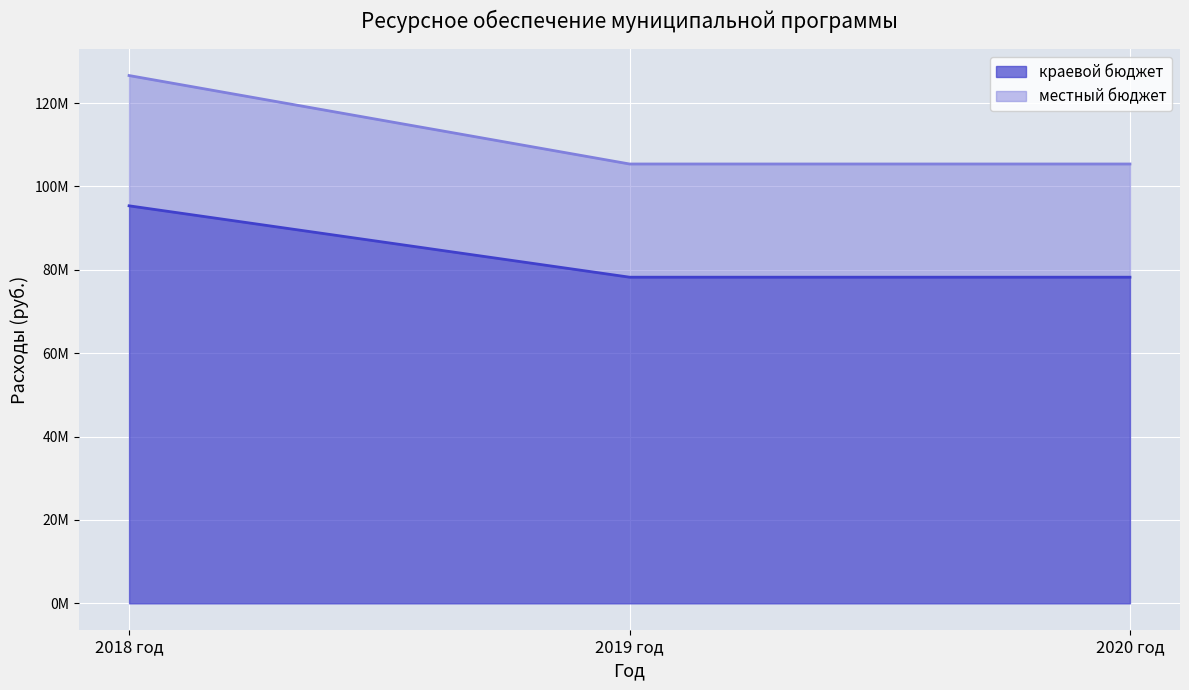

At 2018 год, list the series in order from largest to smallest.

местный бюджет, краевой бюджет